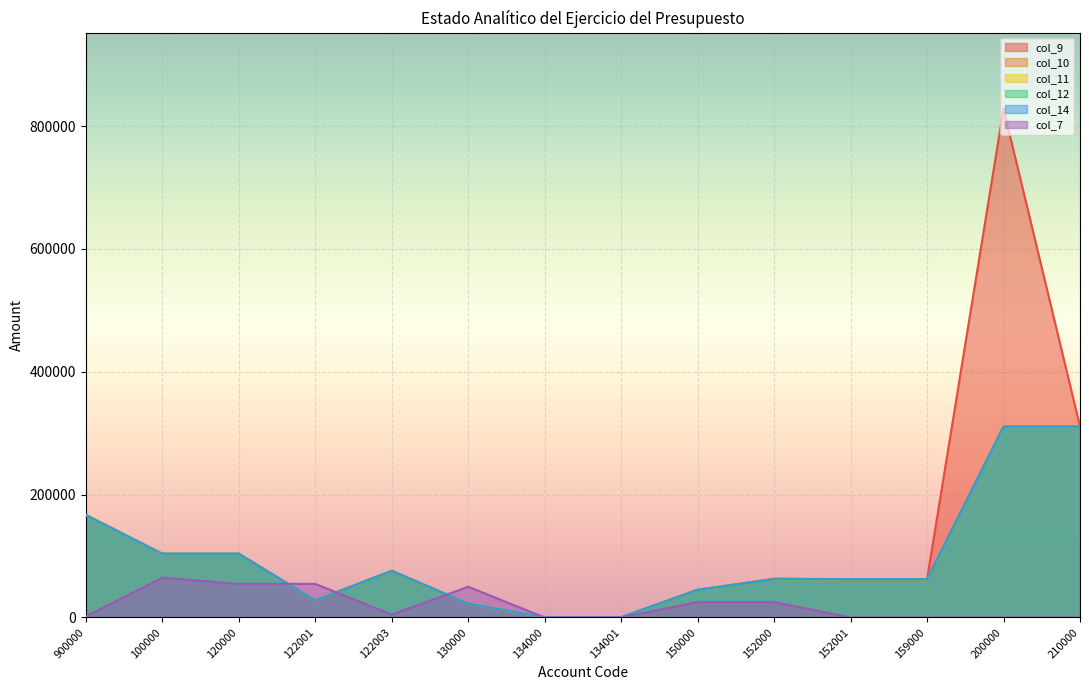

What is the sum of the col_10 values at 100000 and 134000?

104195.0